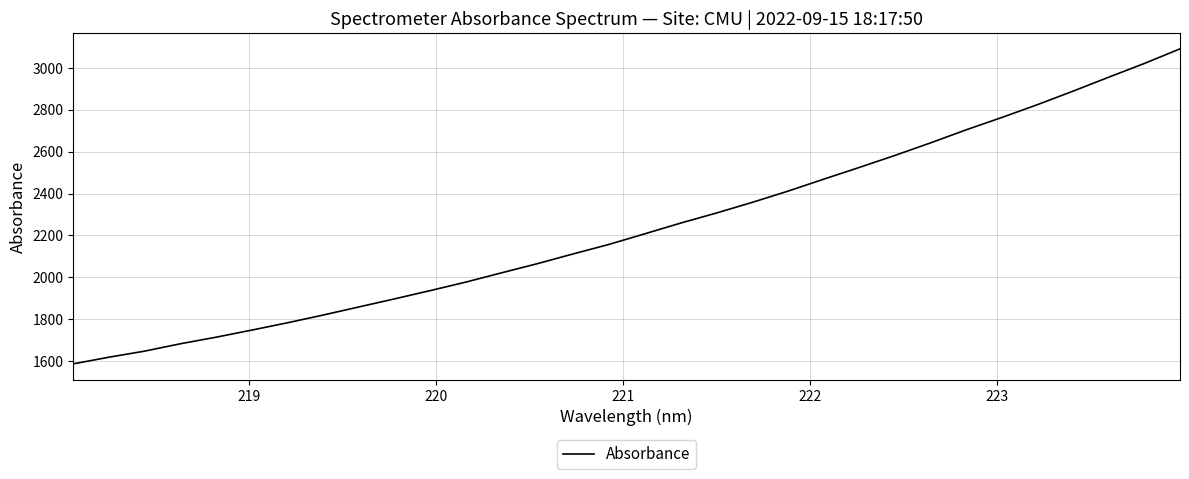

What is the difference between the maximum and minimum values?

1503.7